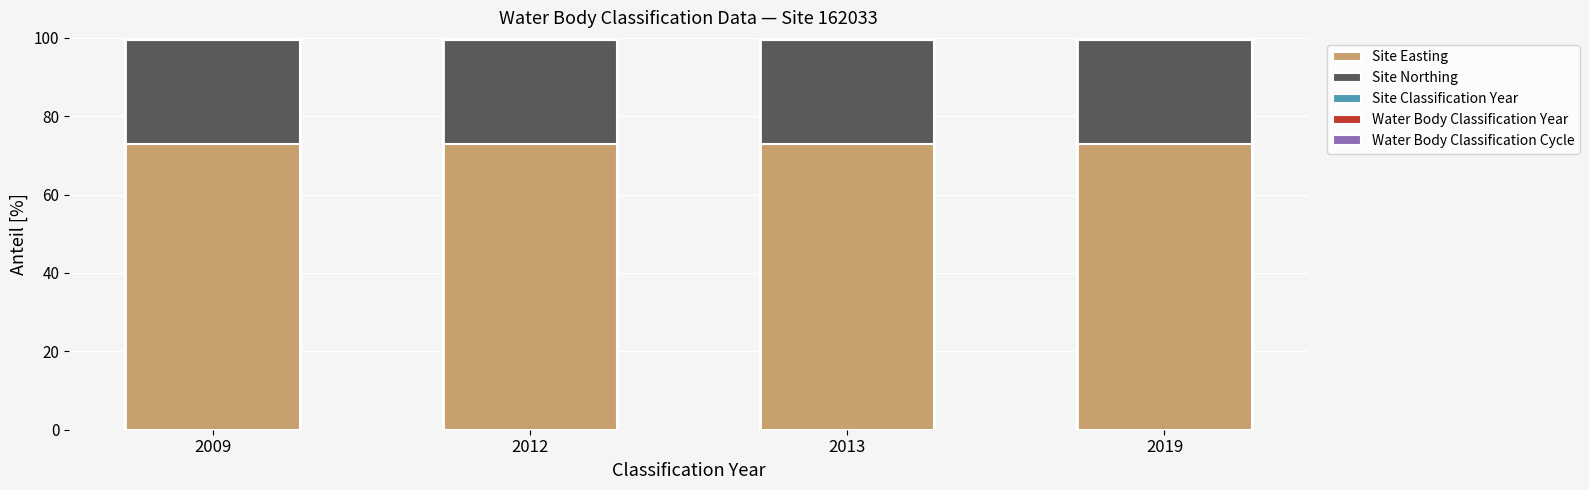

What is the highest value of the Site Easting series?

72.9